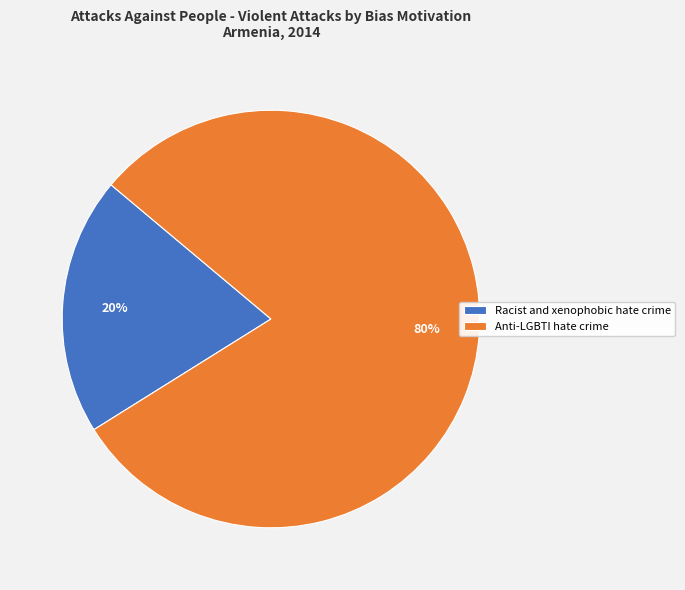

How many slices are in this pie chart?

2